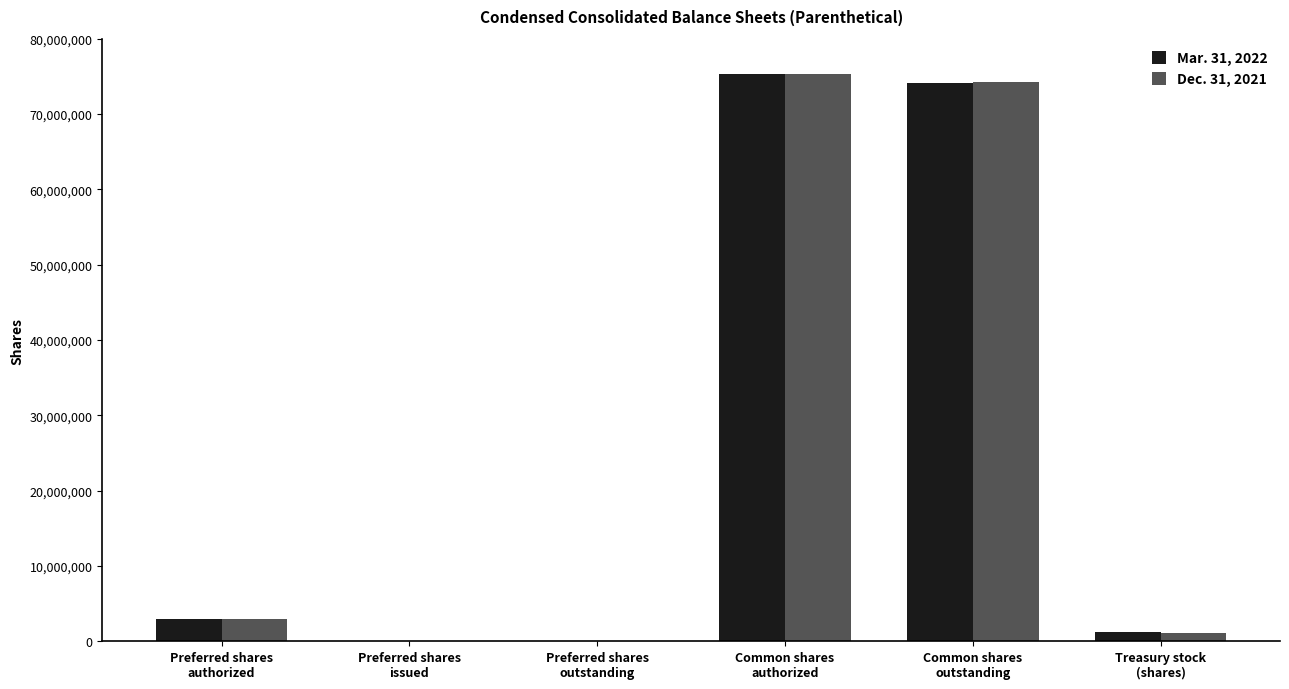

Does the chart contain stacked bars?

No